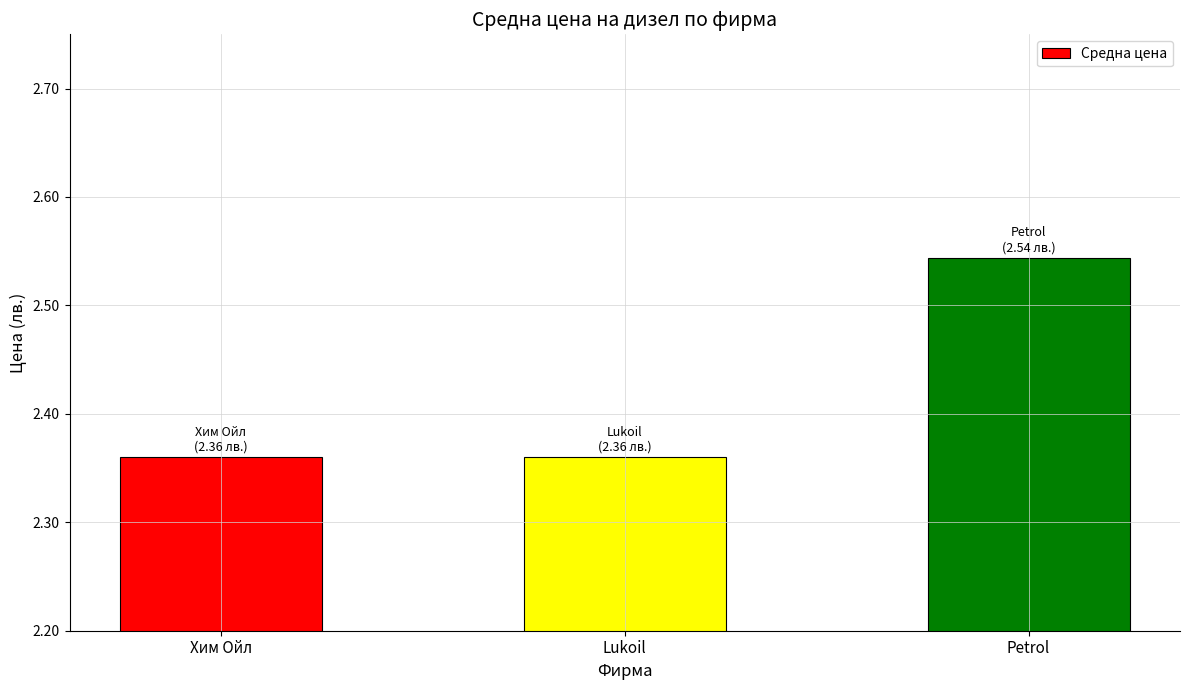

What is the sum of the values at Lukoil and Хим Ойл?

4.7